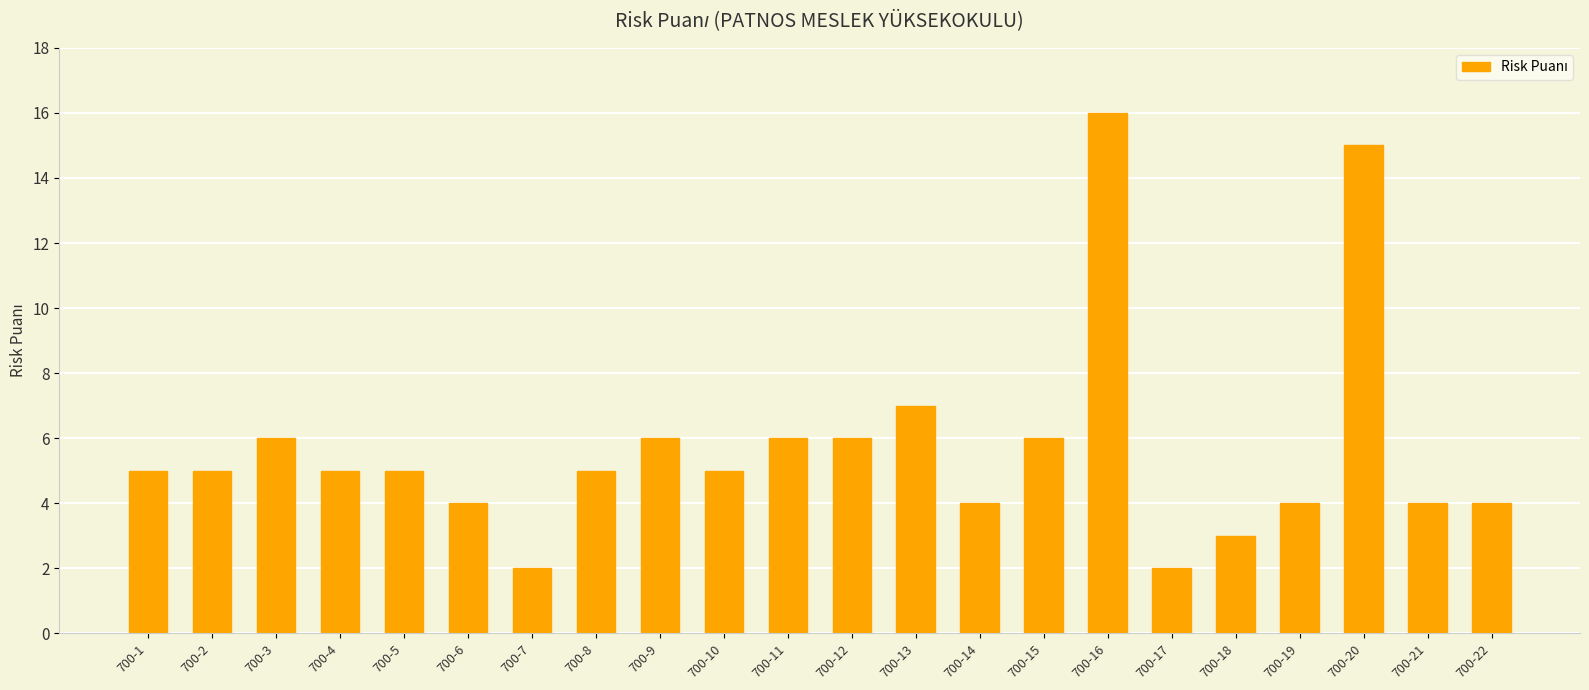

Does the chart contain stacked bars?

No